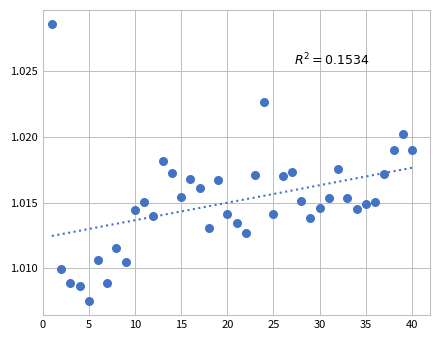

How many data points are displayed?

40